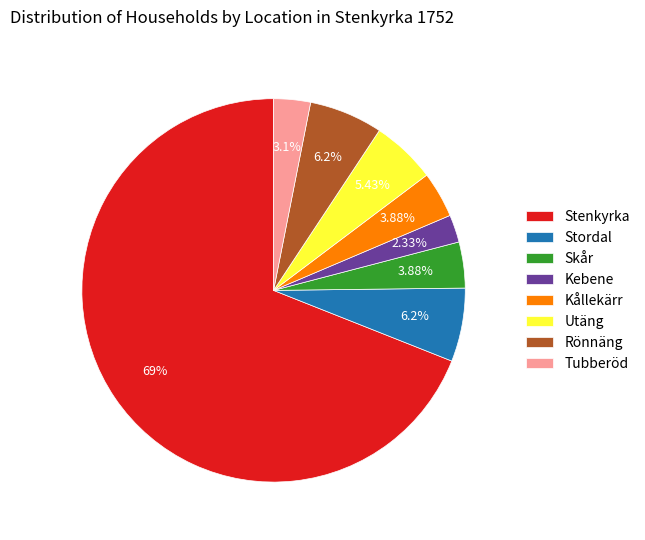

Count the number of slices in the pie.

8